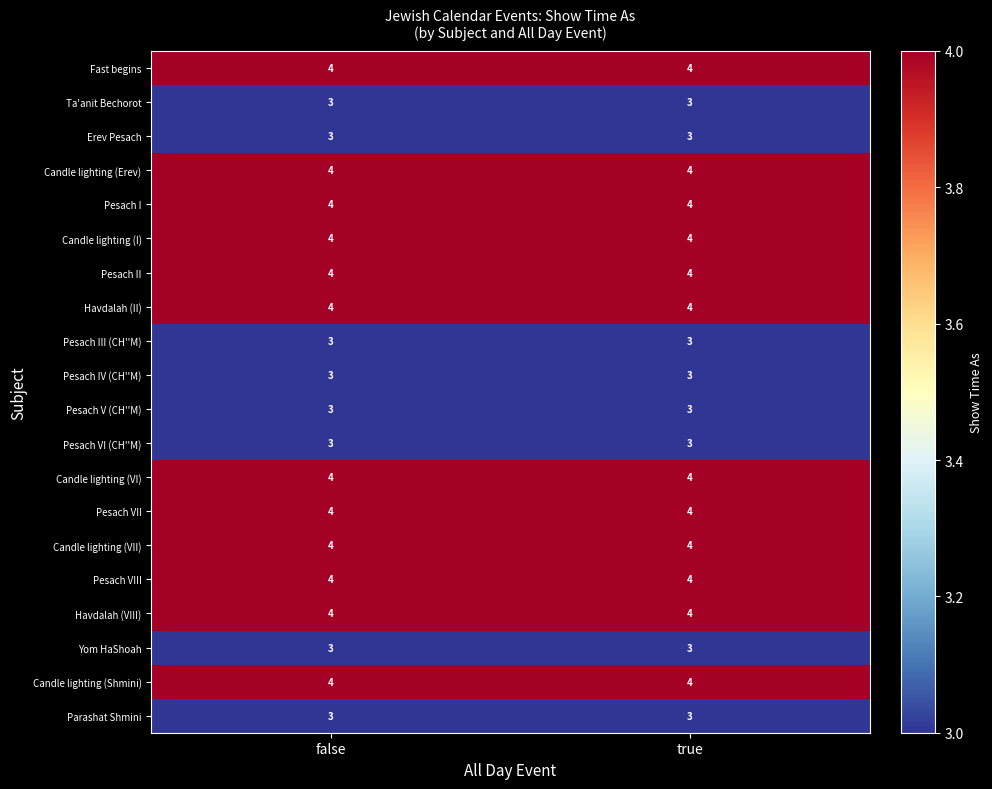

What is the spread (max minus min) of values at true?

1